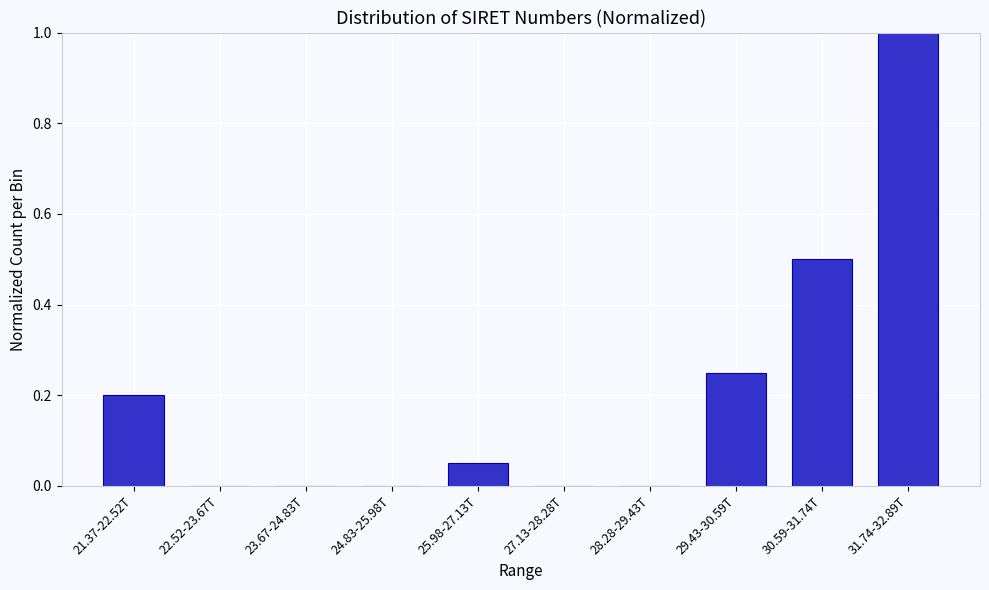

At which category does the chart reach its peak across all series?

31.74-32.89T